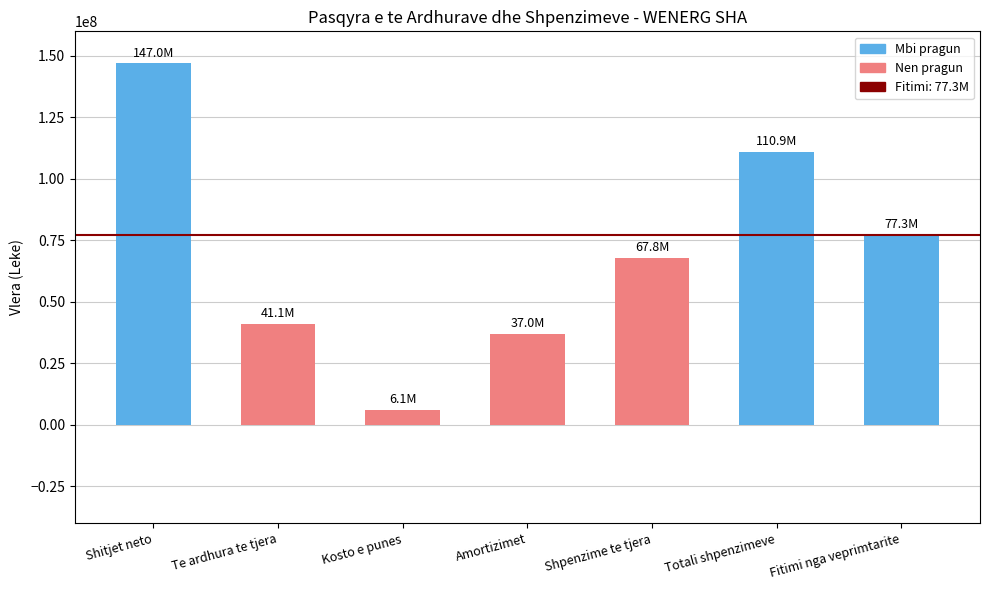

Reading right to left, list all the values displayed in this chart.

Fitimi nga veprimtarite=77261020	Totali shpenzimeve=110855741	Shpenzime te tjera=67755349	Amortizimet=37029883	Kosto e punes=6070509	Te ardhura te tjera=41090700	Shitjet neto=147026061